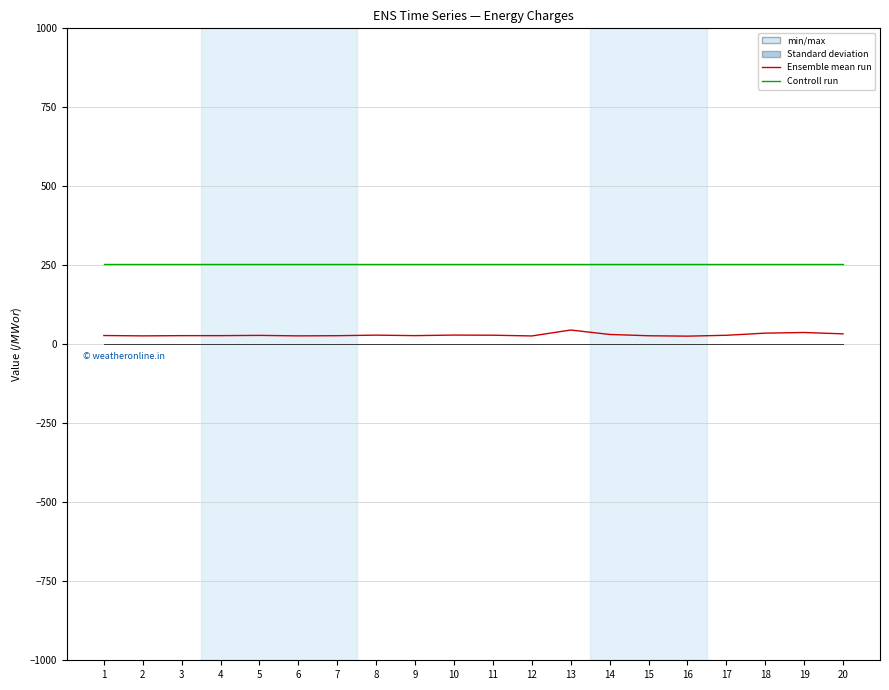

The MISO Schedule 1 series shows 0.4 at 7. True or false?

False